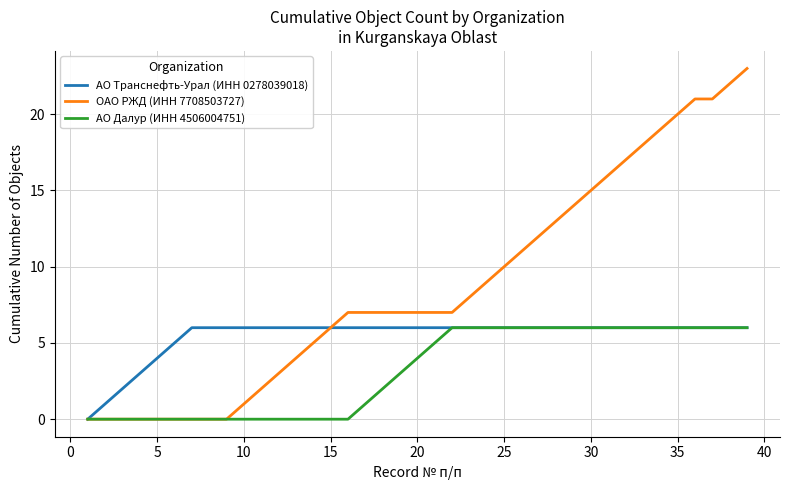

Rank the series by their average value, from lowest to highest.

АО Далур (ИНН 4506004751), АО Транснефть-Урал (ИНН 0278039018), ОАО РЖД (ИНН 7708503727)